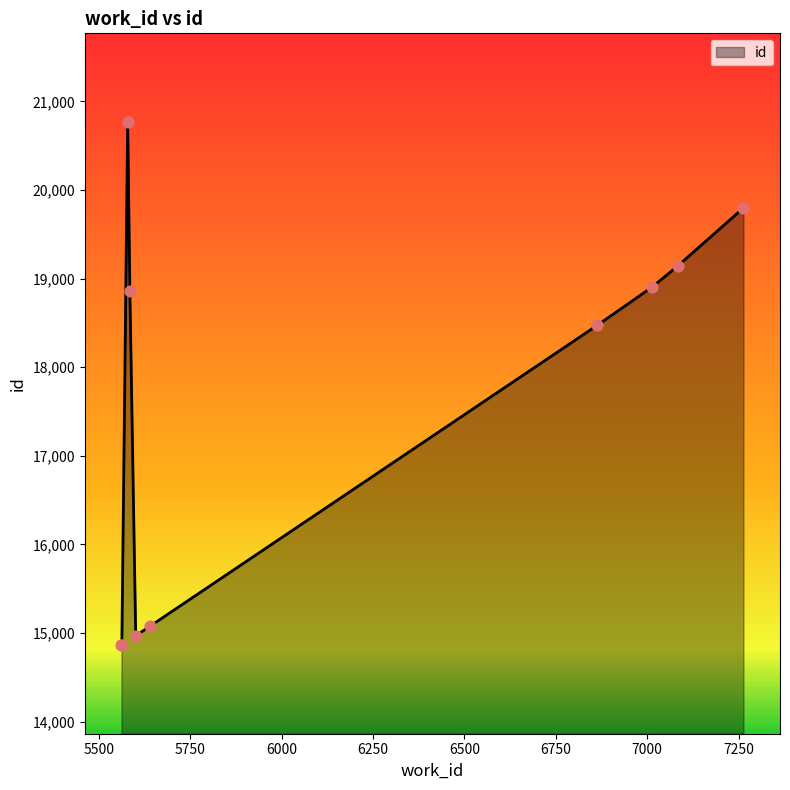

What is the maximum value shown in the chart?

20767